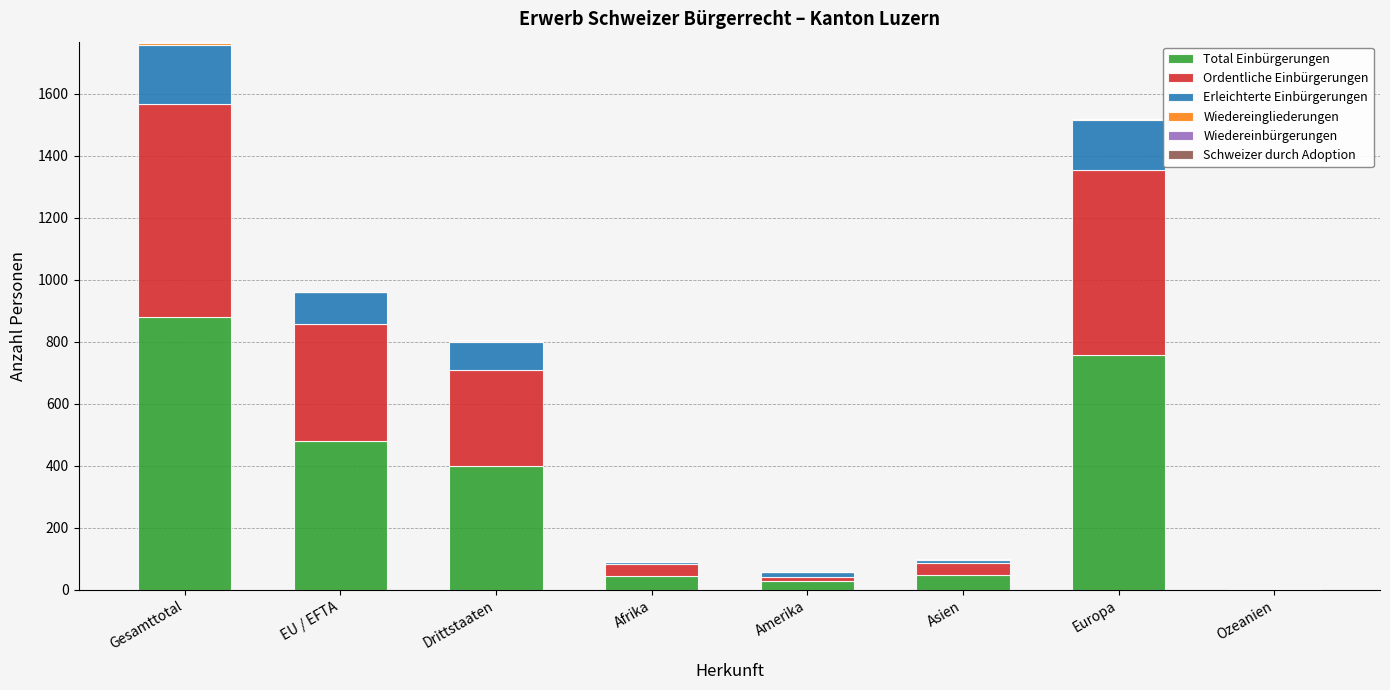

At which category is the sum across all series the highest?

Gesamttotal